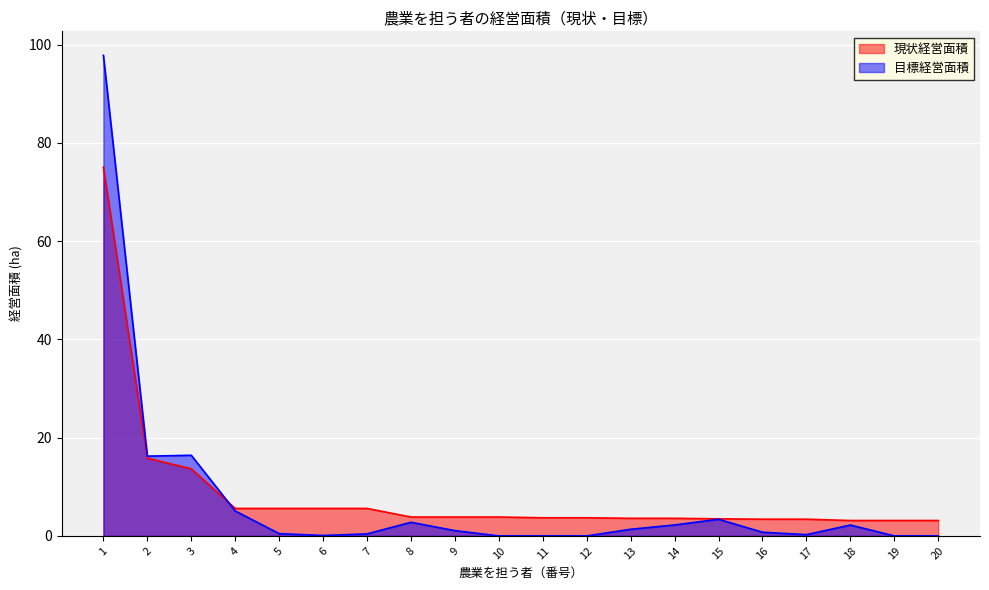

Rank the categories by 目標経営面積 value from lowest to highest.

10, 11, 12, 19, 20, 6, 17, 7, 5, 16, 9, 13, 18, 14, 8, 15, 4, 2, 3, 1